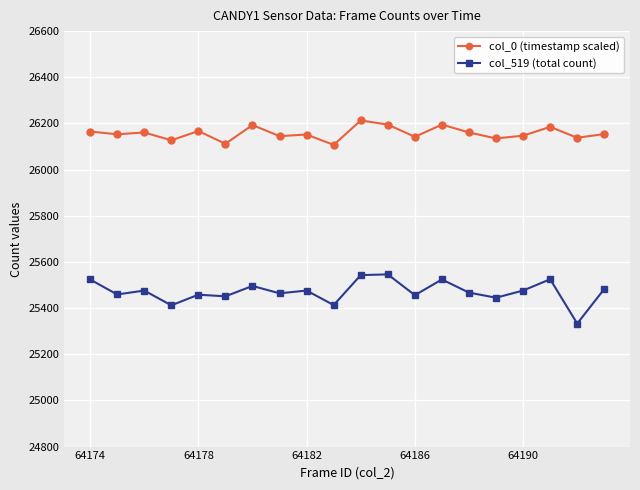

At how many categories does at least one series exceed 25706?

20